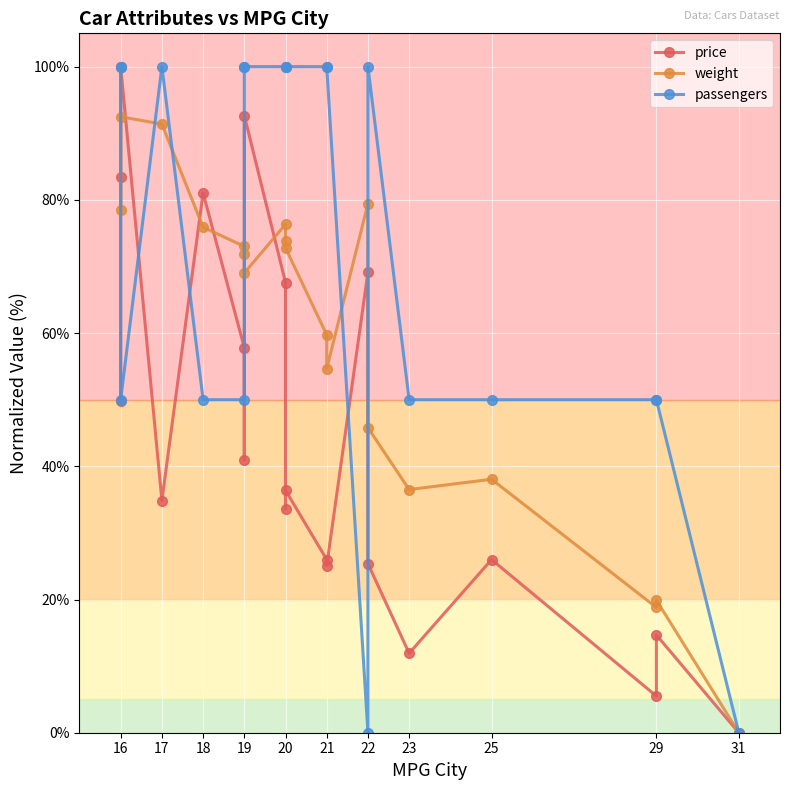

Which series ends up on top after the final intersection of price and passengers?

passengers